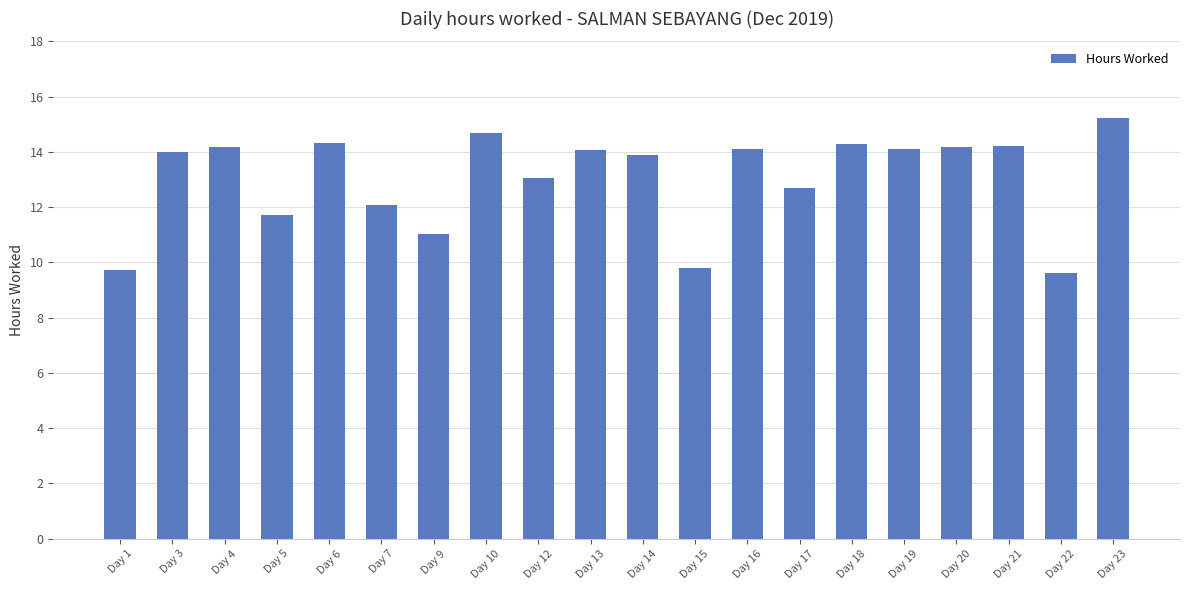

What is the difference between the second highest and second lowest values?

5.0